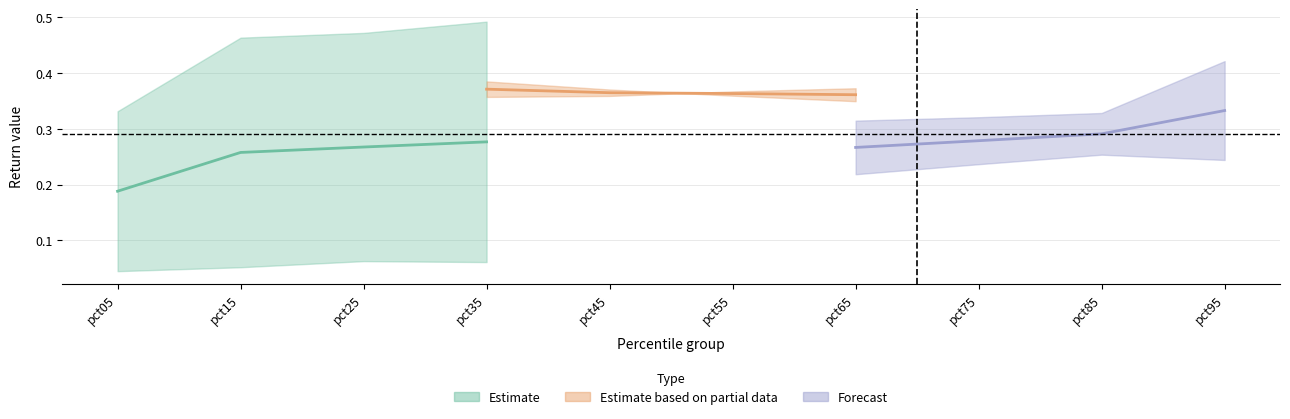

List the labels in order of Estimate value, smallest first.

pct05, pct15, pct25, pct35